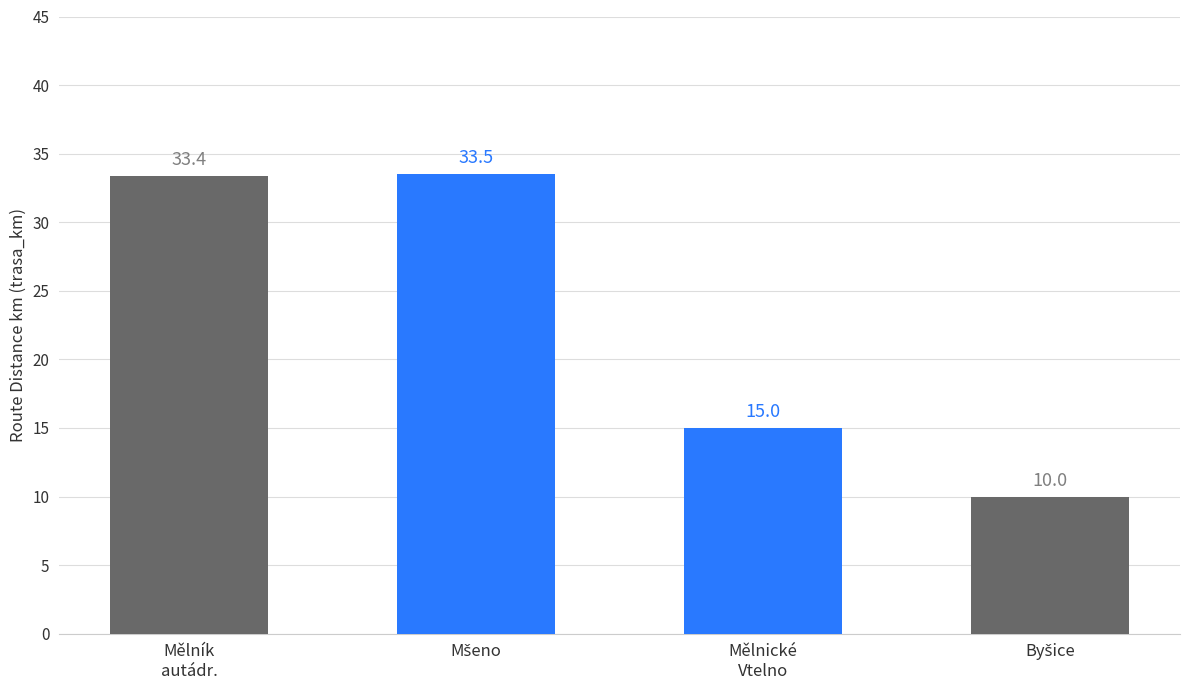

What is the difference between the maximum and second lowest values?

18.5